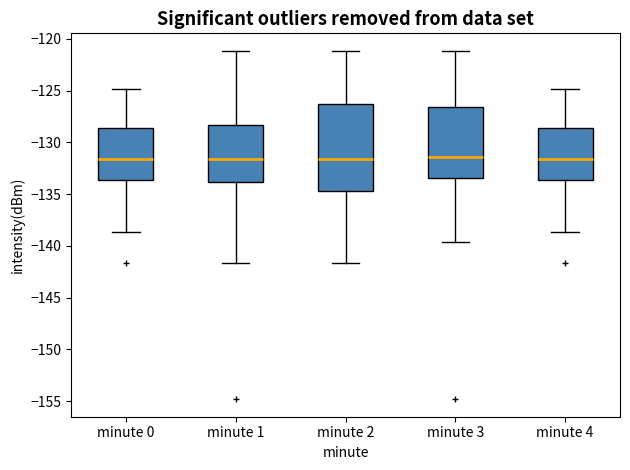

Reading left to right, read every box against the y-axis: the position of its median line, the range the box covers, and the ends of its whiskers. The values are not printed on the chart, so give them approximately, as read against the axis.

minute 0: median -131.5, box -133.5 to -128.5, whiskers -138.5 to -125.0
minute 1: median -131.5, box -134.0 to -128.5, whiskers -141.5 to -121.0
minute 2: median -131.5, box -134.5 to -126.5, whiskers -141.5 to -121.0
minute 3: median -131.5, box -133.5 to -126.5, whiskers -139.5 to -121.0
minute 4: median -131.5, box -133.5 to -128.5, whiskers -138.5 to -125.0